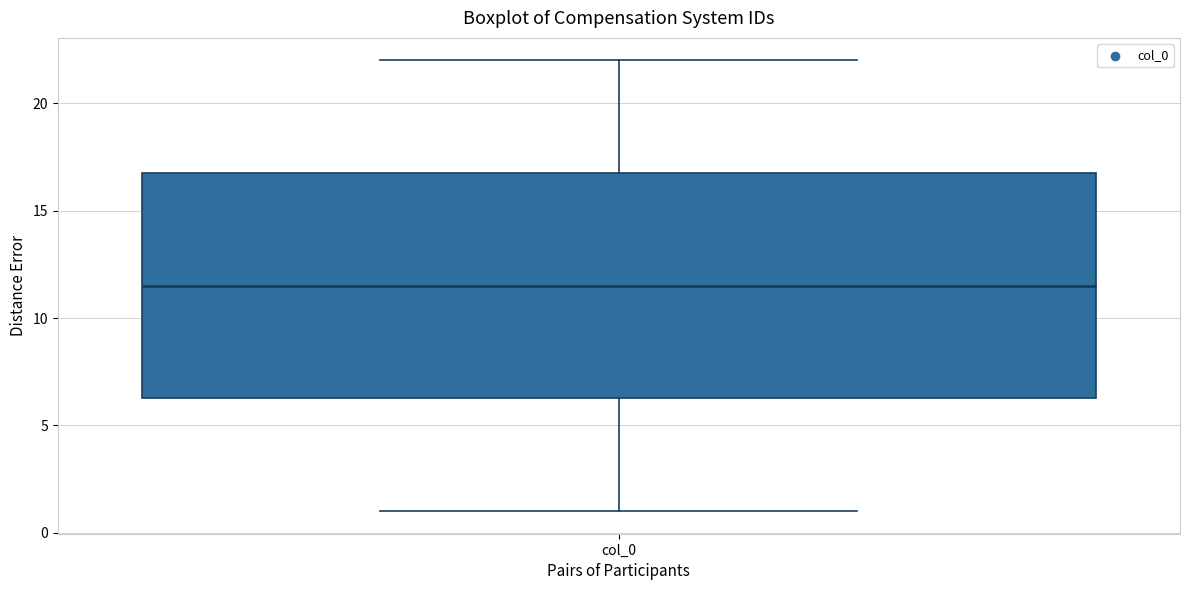

Where does the median line of the box for col_0 sit on the y-axis? The values are not printed on the chart, so give them approximately, as read against the axis.

11.5